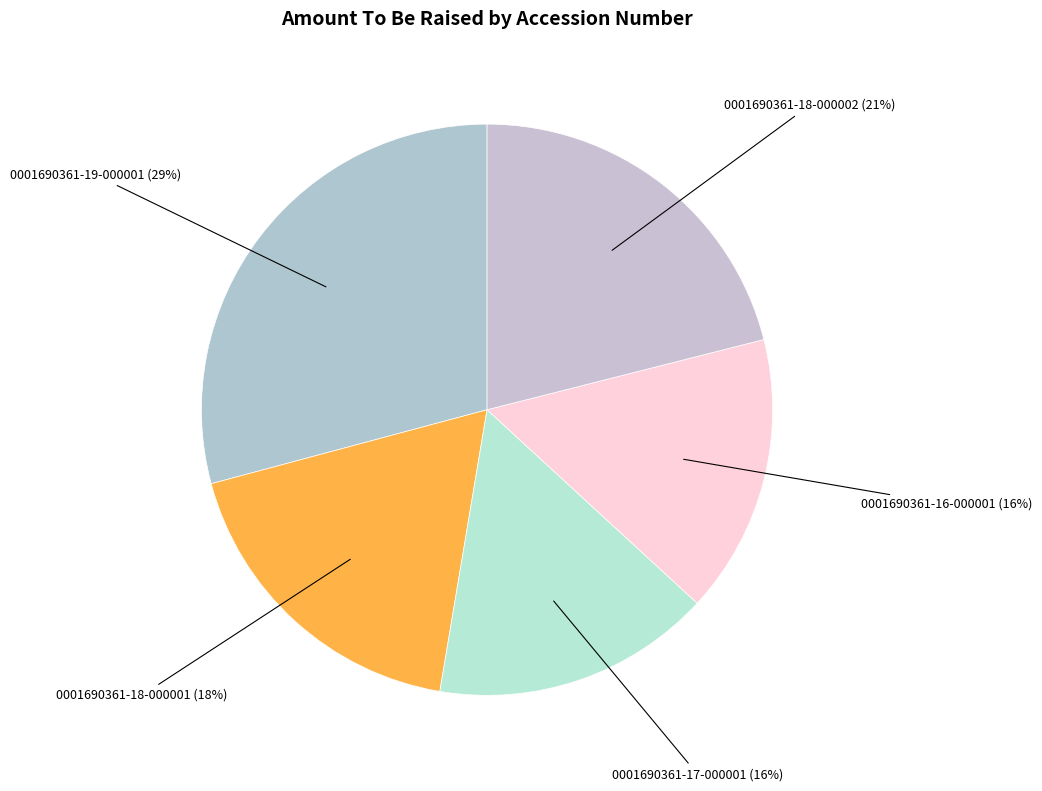

To the nearest percent, what portion does 0001690361-18-000002 represent?

21%